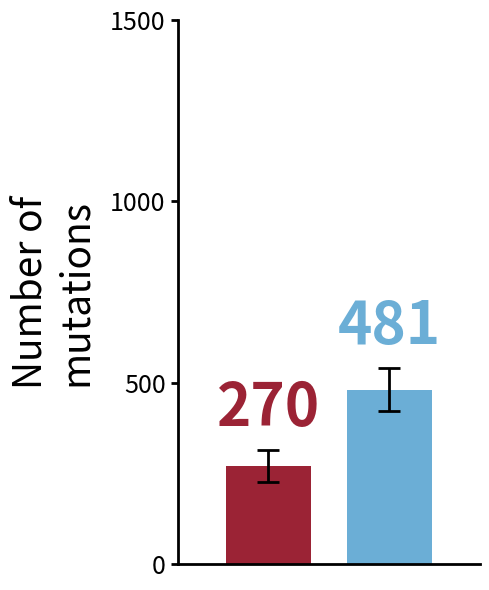

Reading right to left, extract all data points from this chart.

481	270